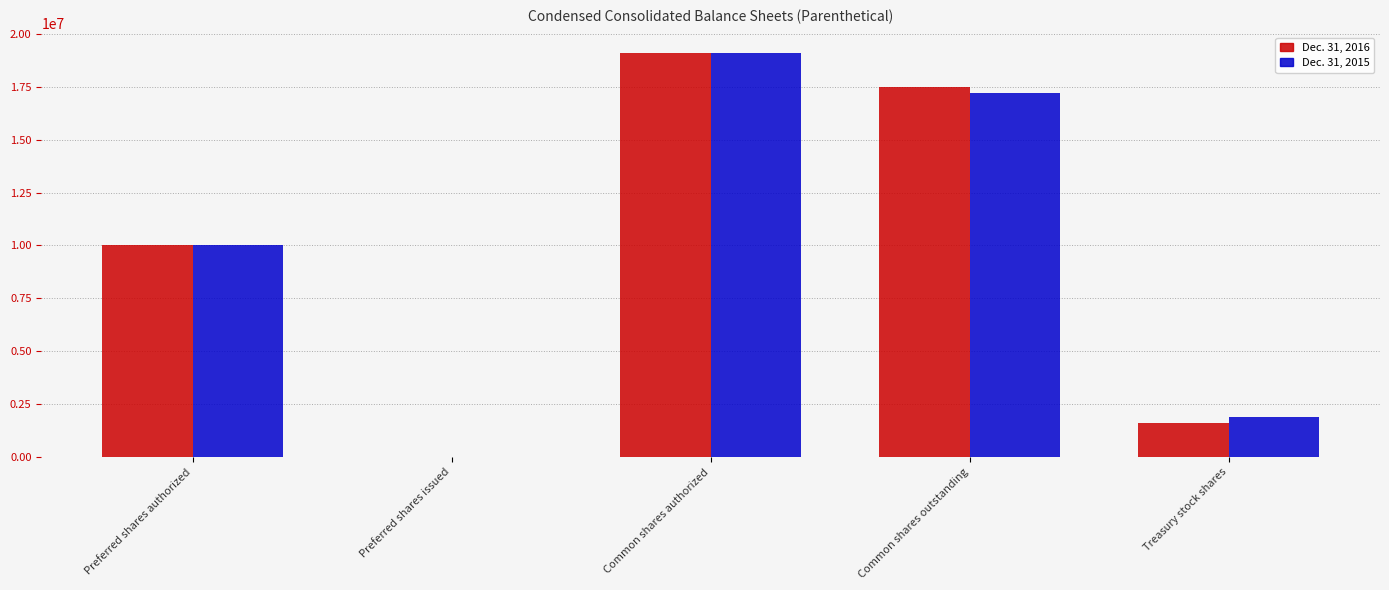

What is the total value across all series at Preferred shares authorized?

20000000